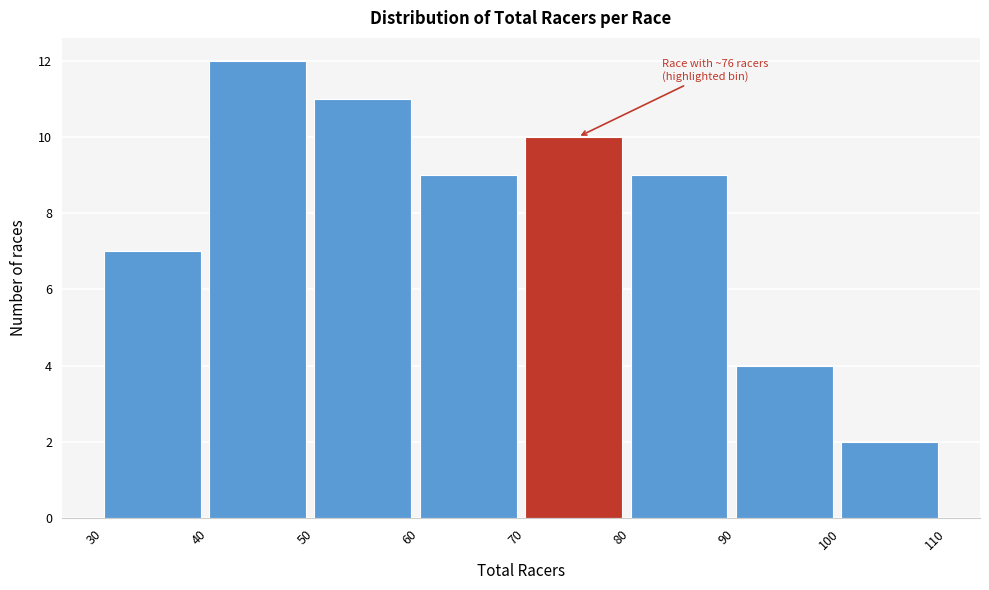

Which range on the x-axis has the tallest bar?

40 to 50